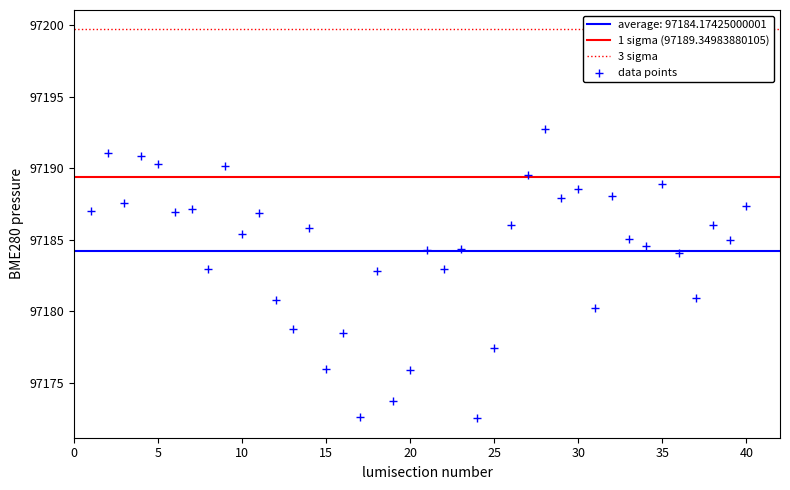

What is the range of X values (max minus min)?

39.0